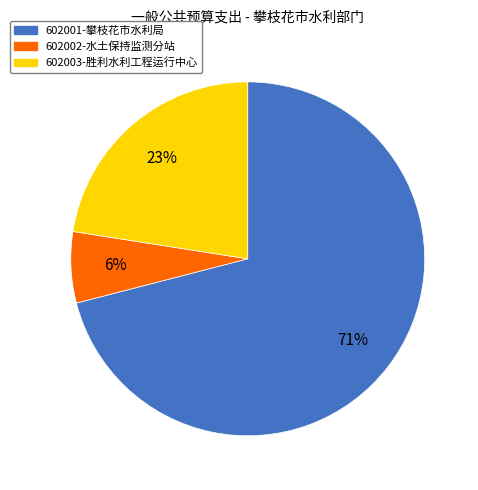

Does any single category account for the majority?

Yes